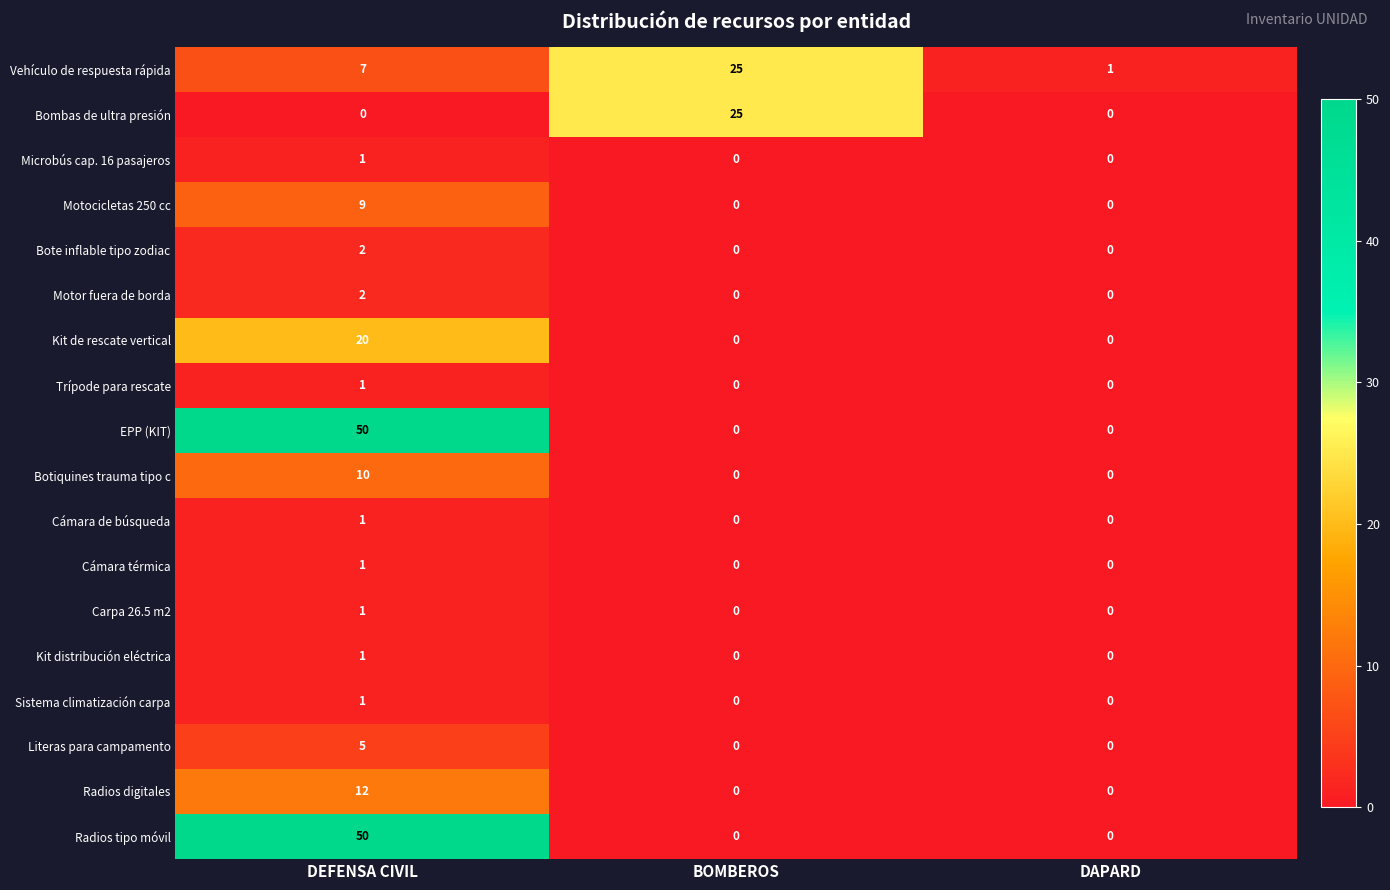

At which label does Radios digitales reach its peak?

DEFENSA CIVIL